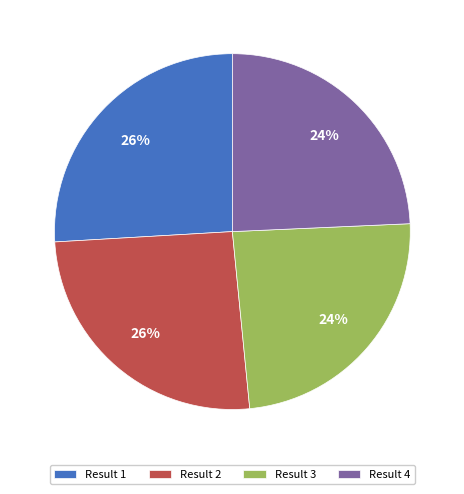

What percentage is the Result 3 slice, to the nearest percent?

24%